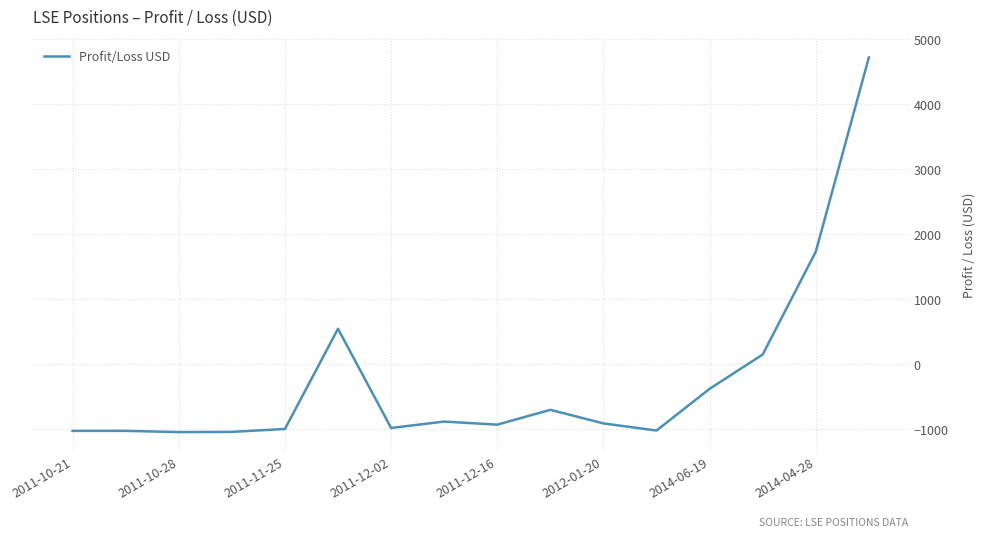

What is the greatest value displayed?

4720.5